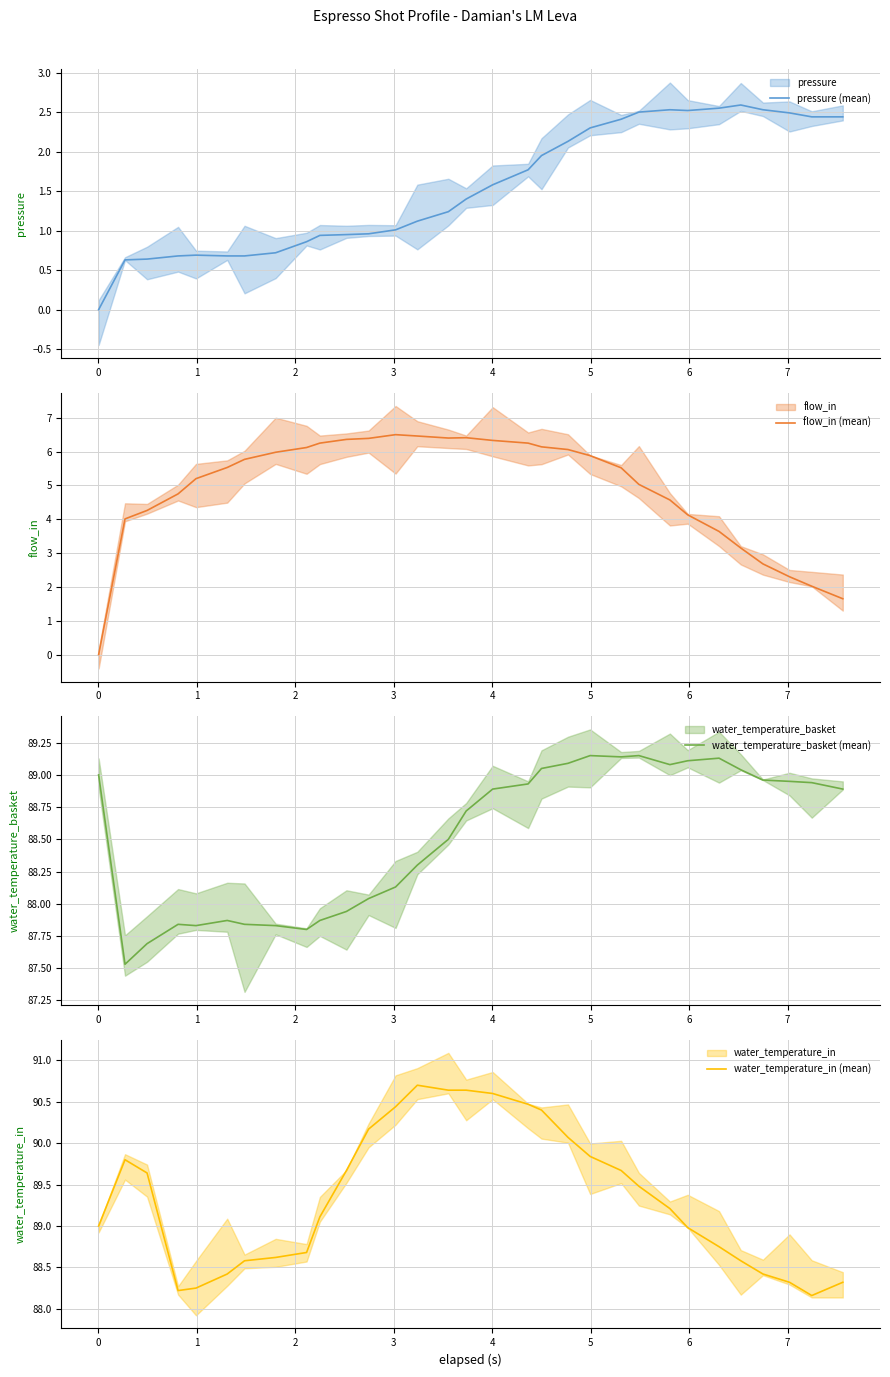

What is the lowest value of the water_temperature_in (mean) series?

88.2